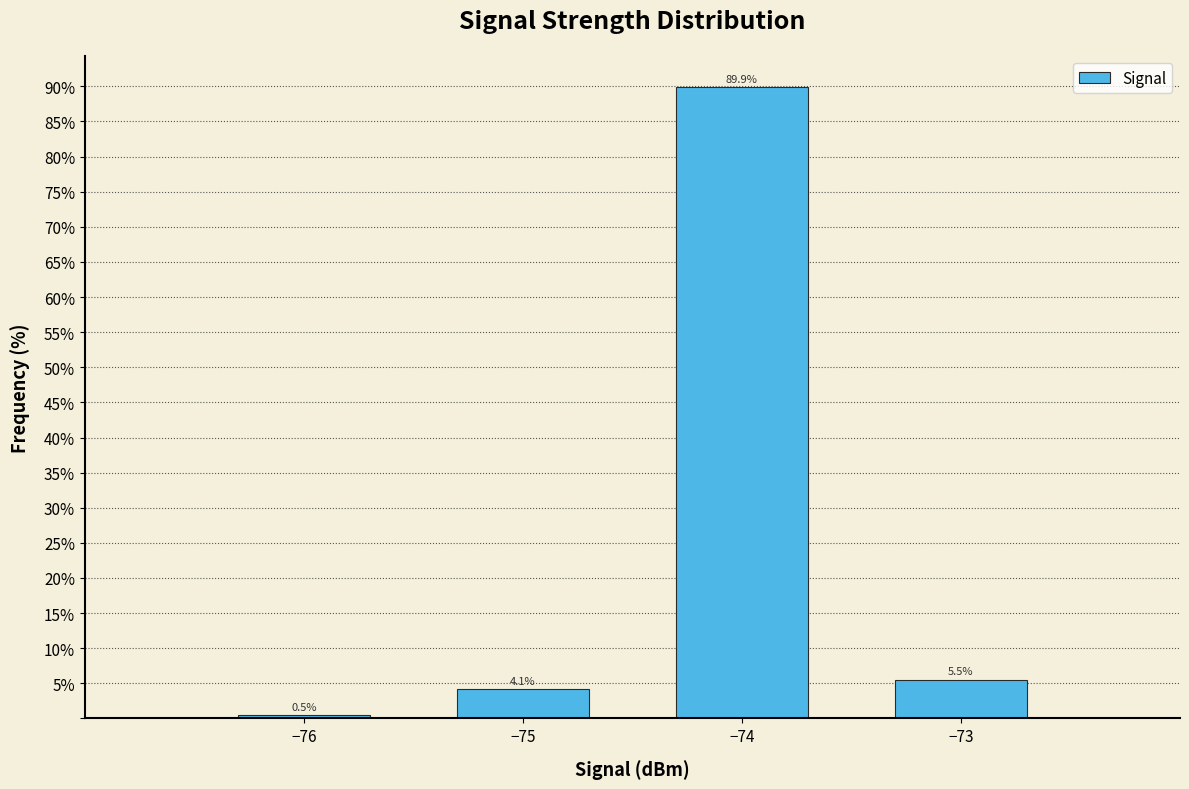

Reading left to right, list all the values displayed in this chart.

0.5	4.1	89.9	5.5